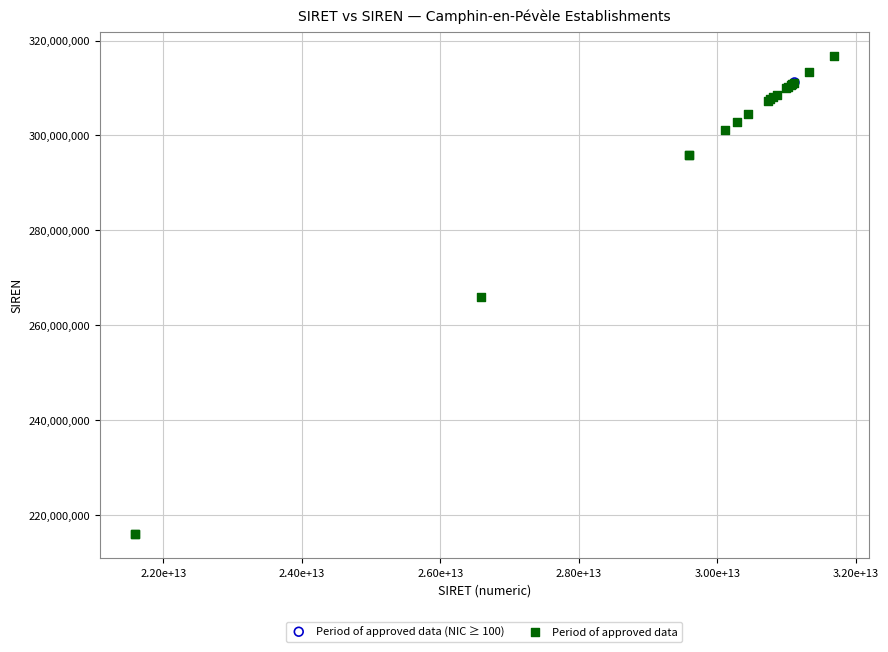

What are all the series names shown in the legend?

Period of approved data (NIC ≥ 100), Period of approved data